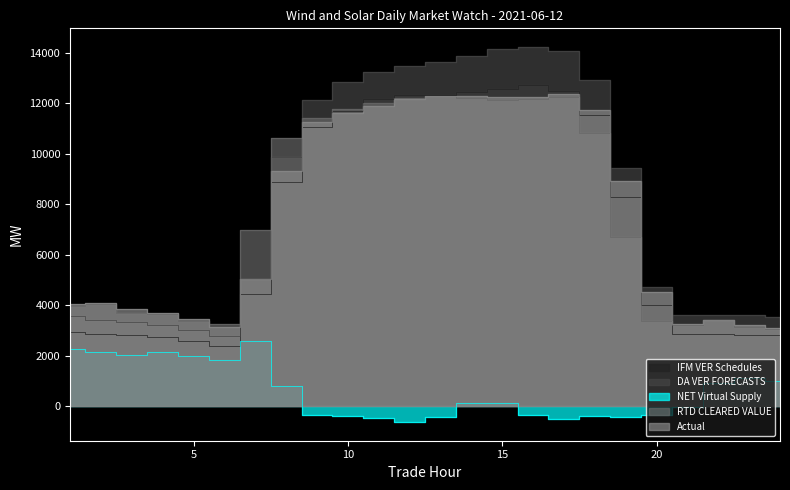

What is the value of the Actual point at the 7th from the left?

5026.2